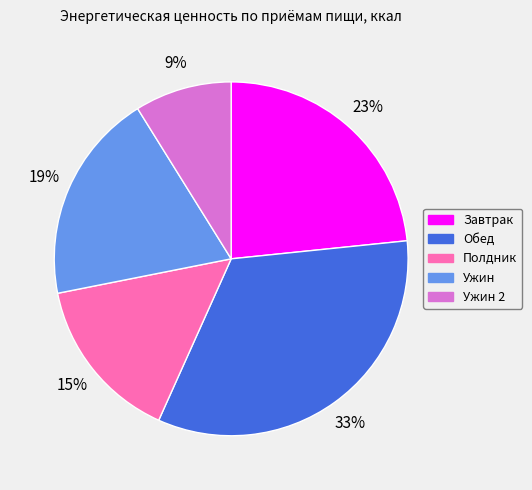

To the nearest percent, what is the difference between the largest and smallest slice percentages?

24%